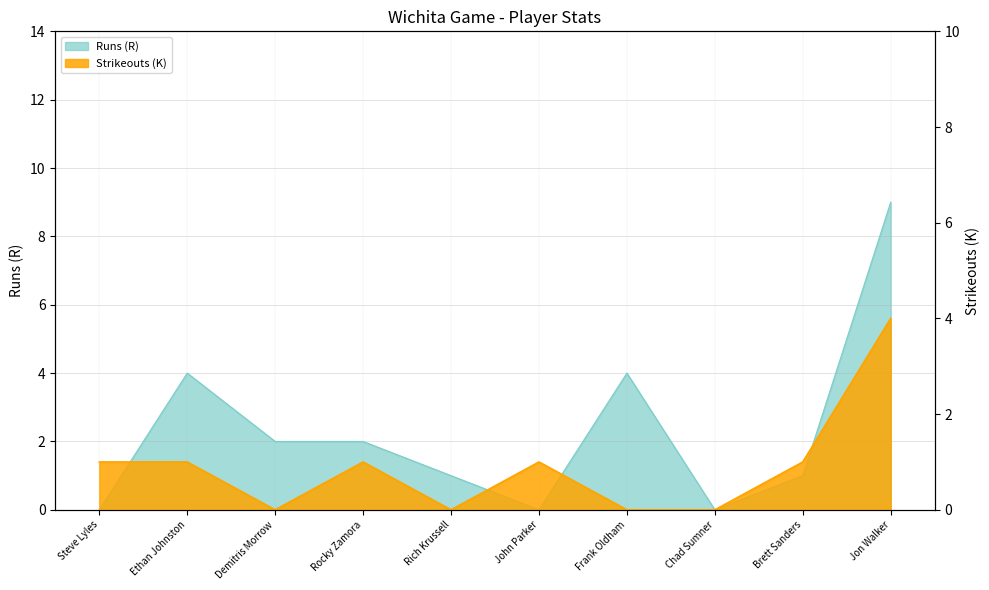

How many values in Strikeouts (K) are above zero?

6